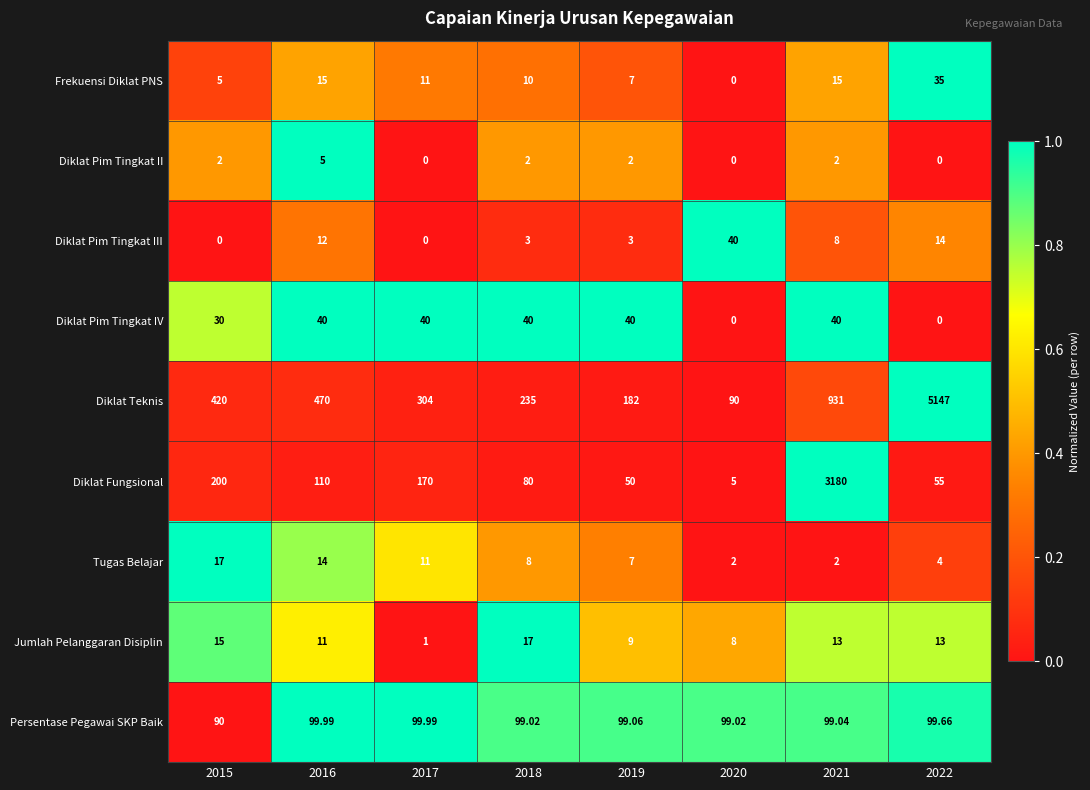

Is the value of Diklat Pim Tingkat II at 2015 greater than the value of Diklat Pim Tingkat IV at 2021?

No